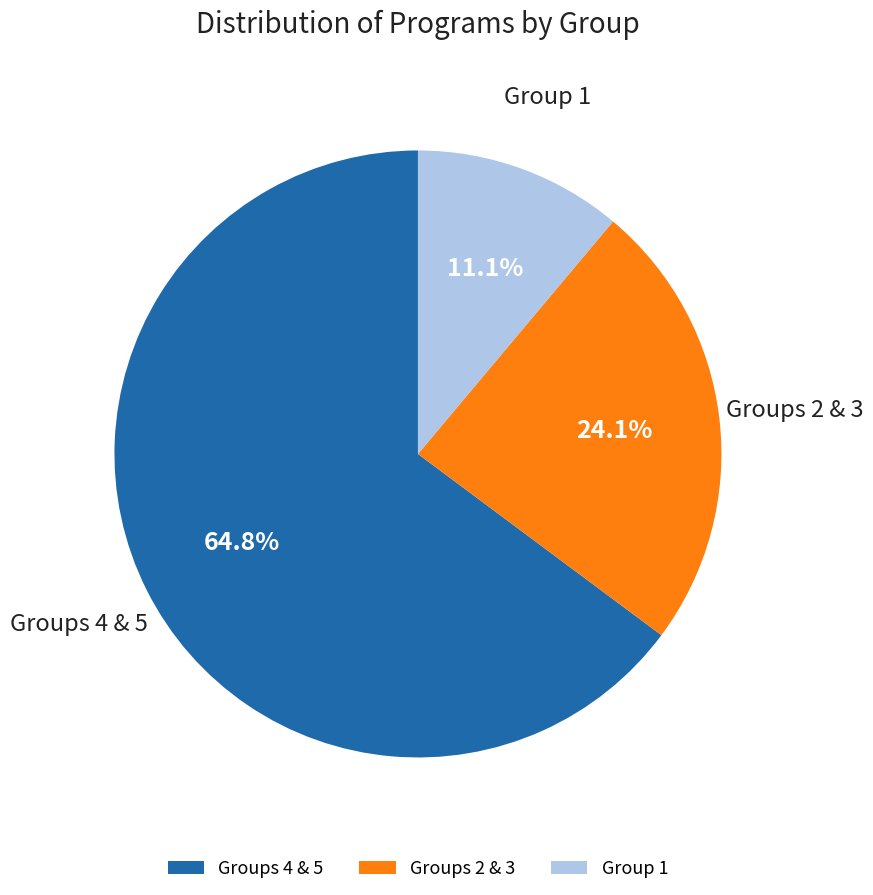

What percentage is the Group 1 slice, to the nearest percent?

11%